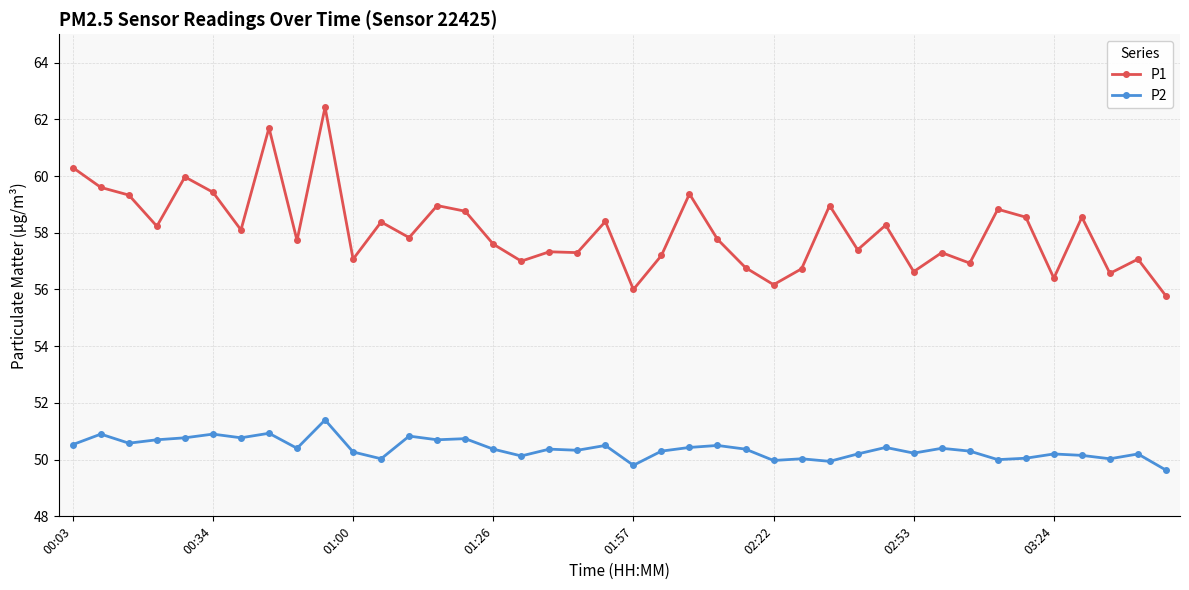

Is this an area chart (filled region under the line)?

No